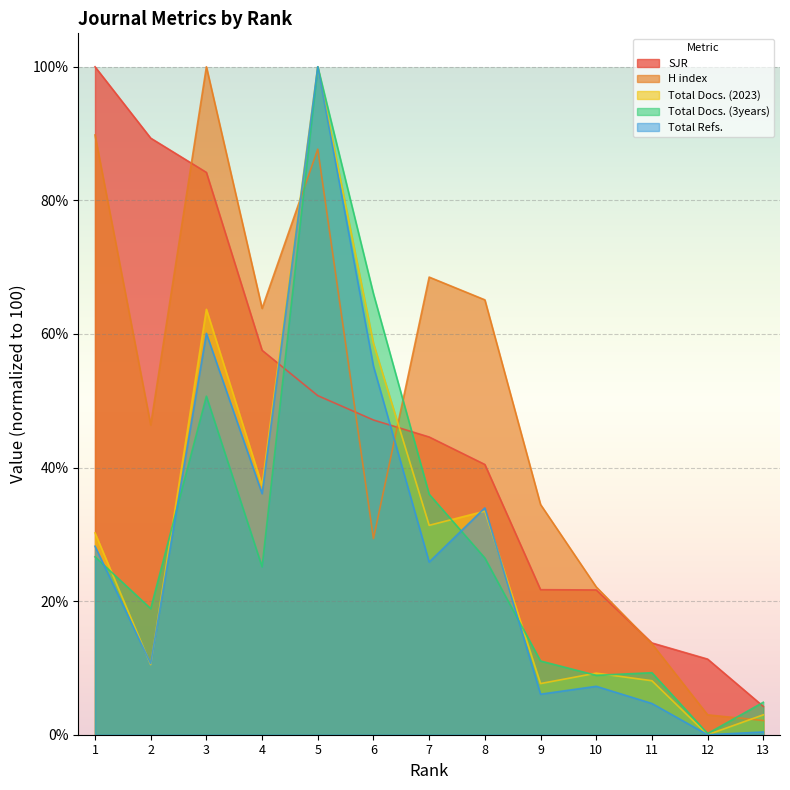

What is the difference between the maximum and minimum values in the SJR series?

95.8